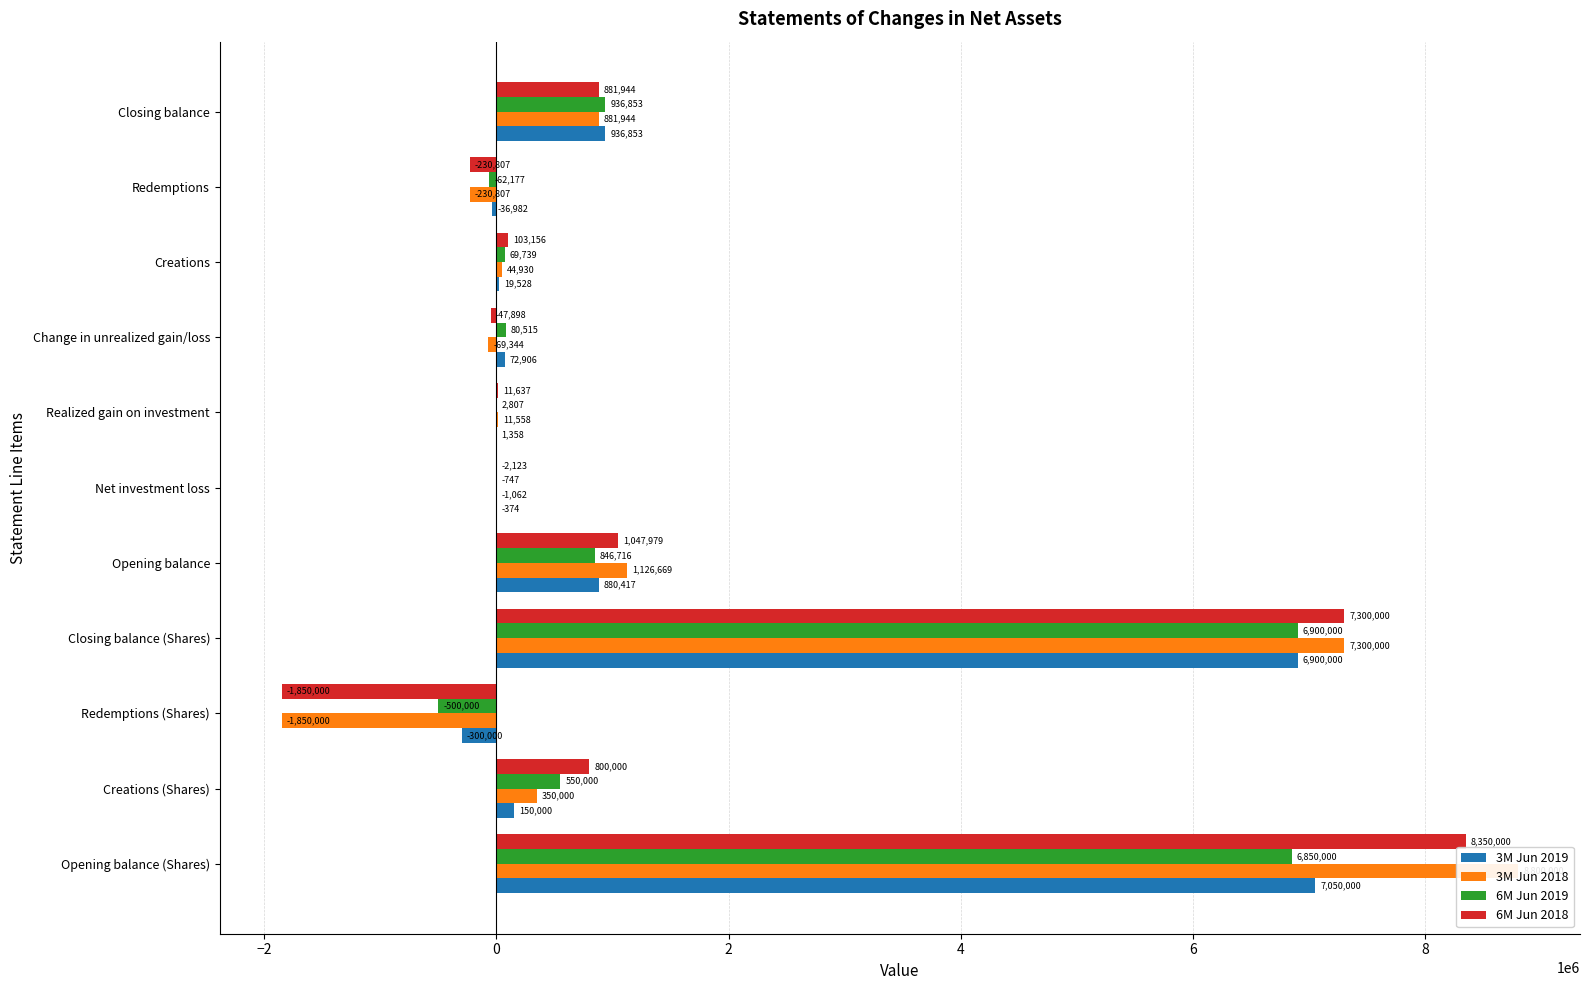

How many values in 6M Jun 2019 are below zero?

3